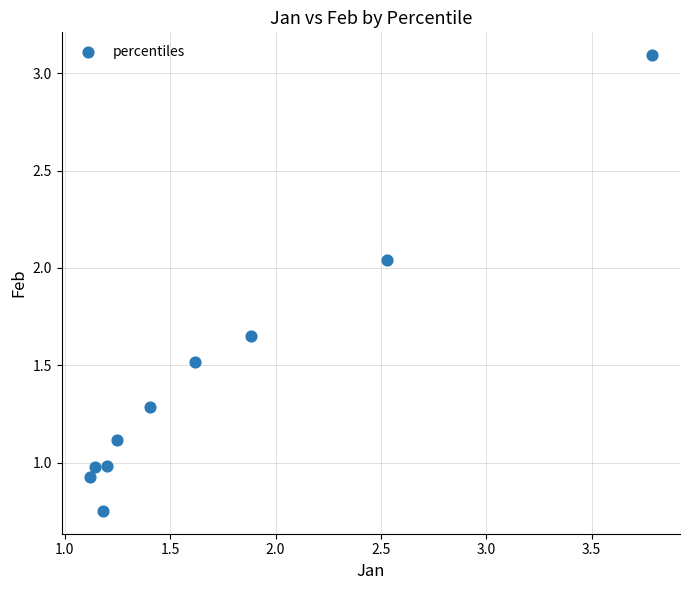

What is the average Y value?

1.4